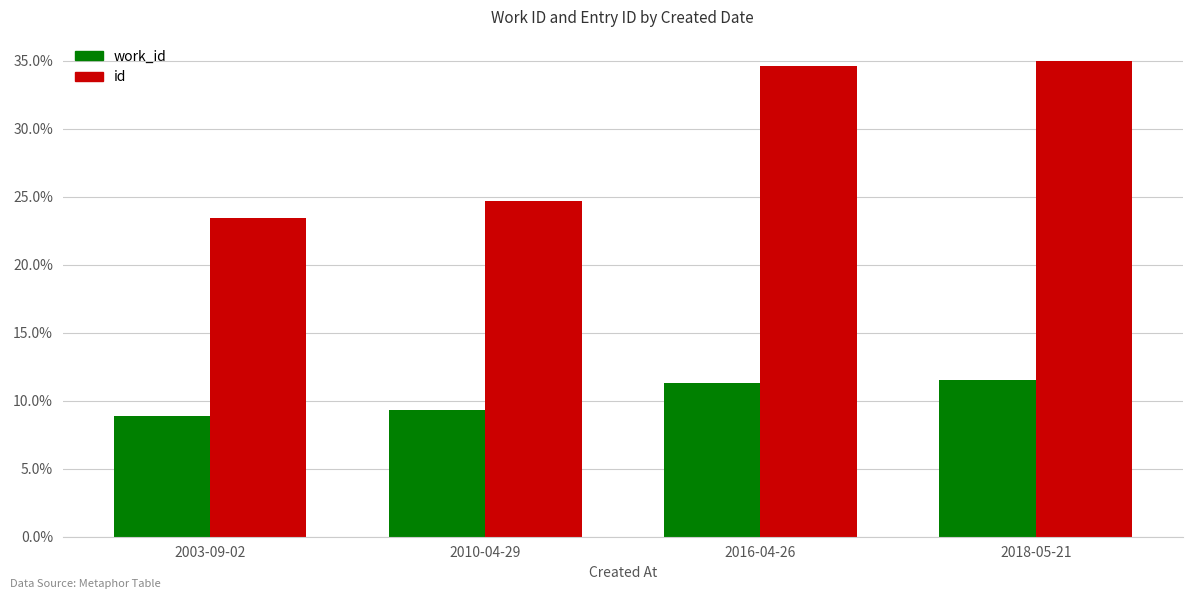

Which category has the highest value across all series?

2018-05-21